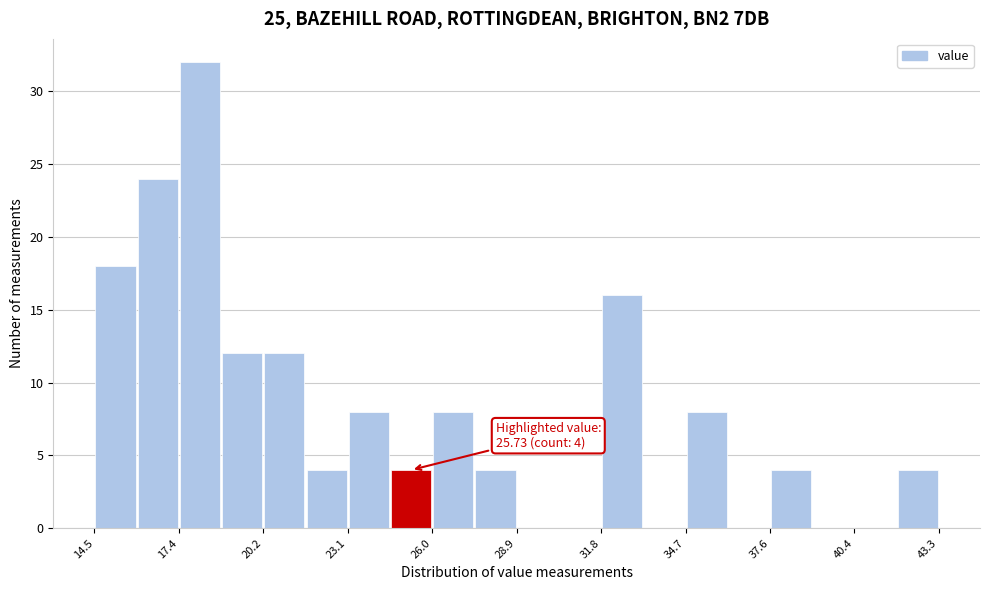

Around what value on the x-axis is the tallest bar? Give the approximate position of its centre, as read against the axis.

18.0